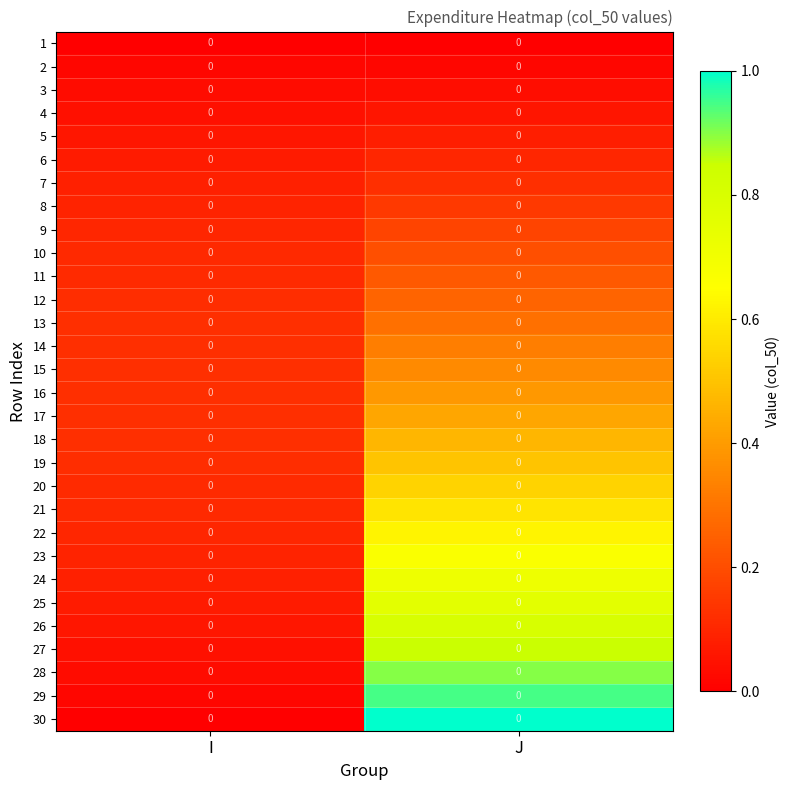

The value of 13 at J is 0.5. True or false?

False